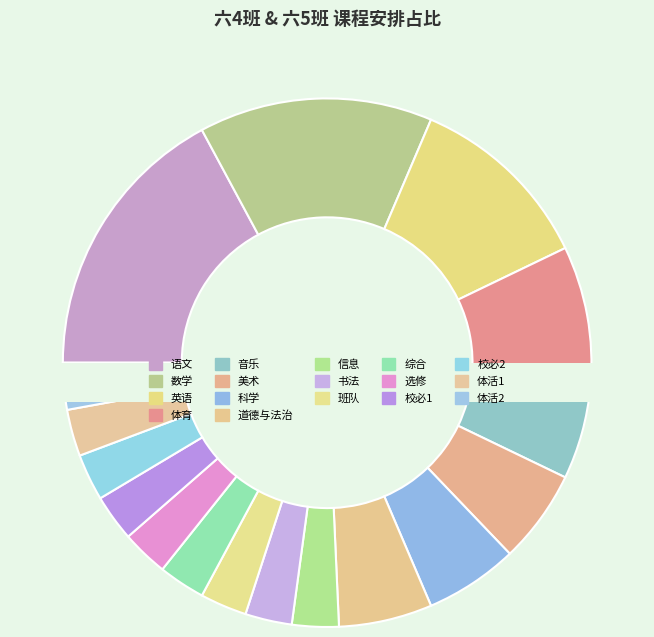

Which has a higher value, 美术 or 综合?

美术